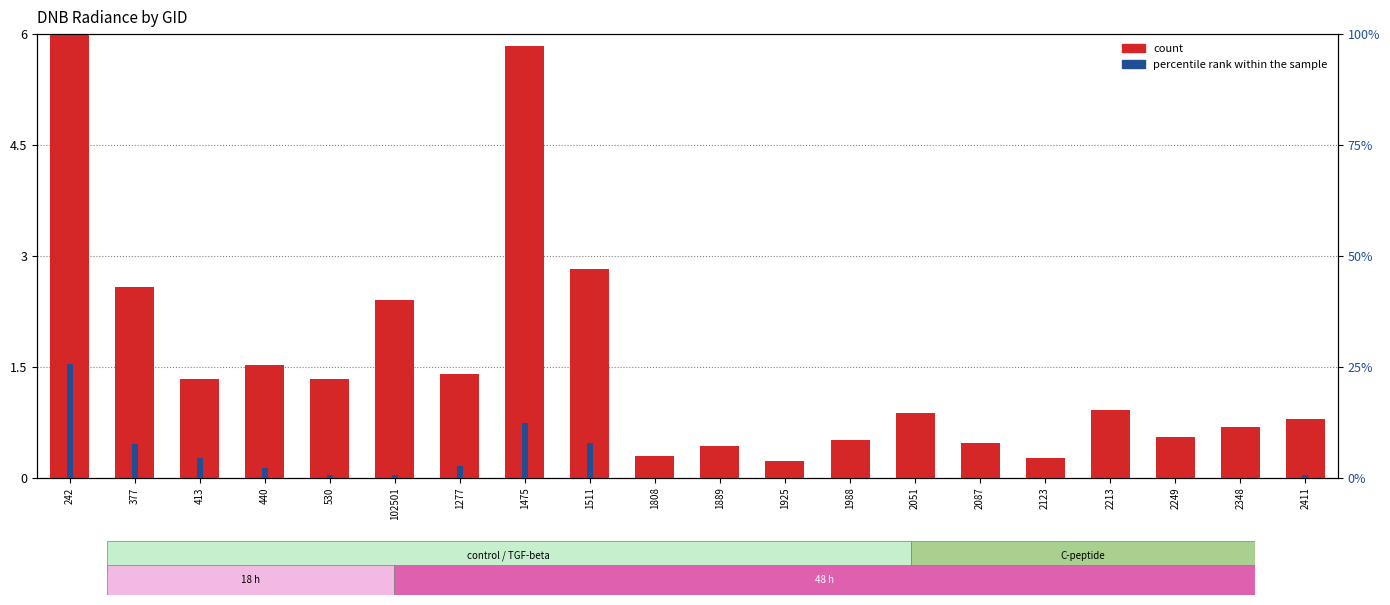

What is the value of the percentile rank within the sample bar at the 3rd from the left?

4.4